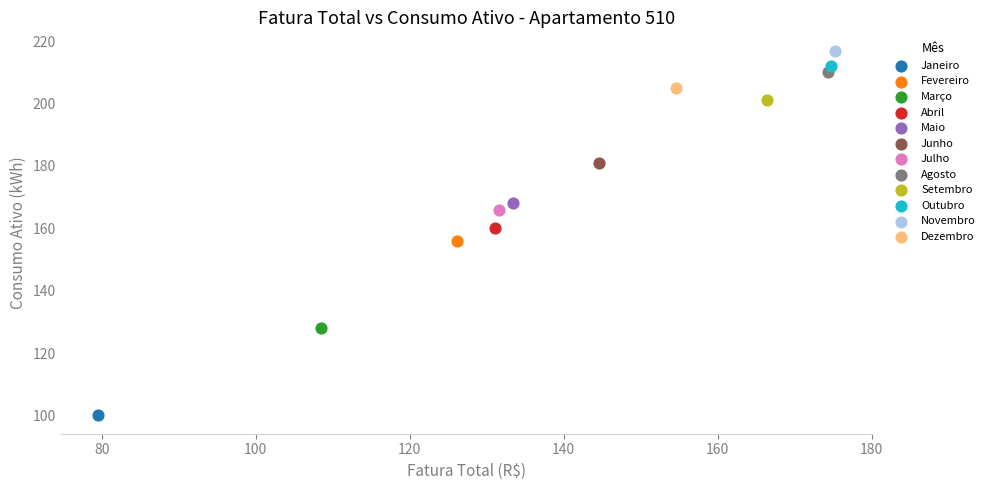

Which series contains the lowest Y value?

Janeiro